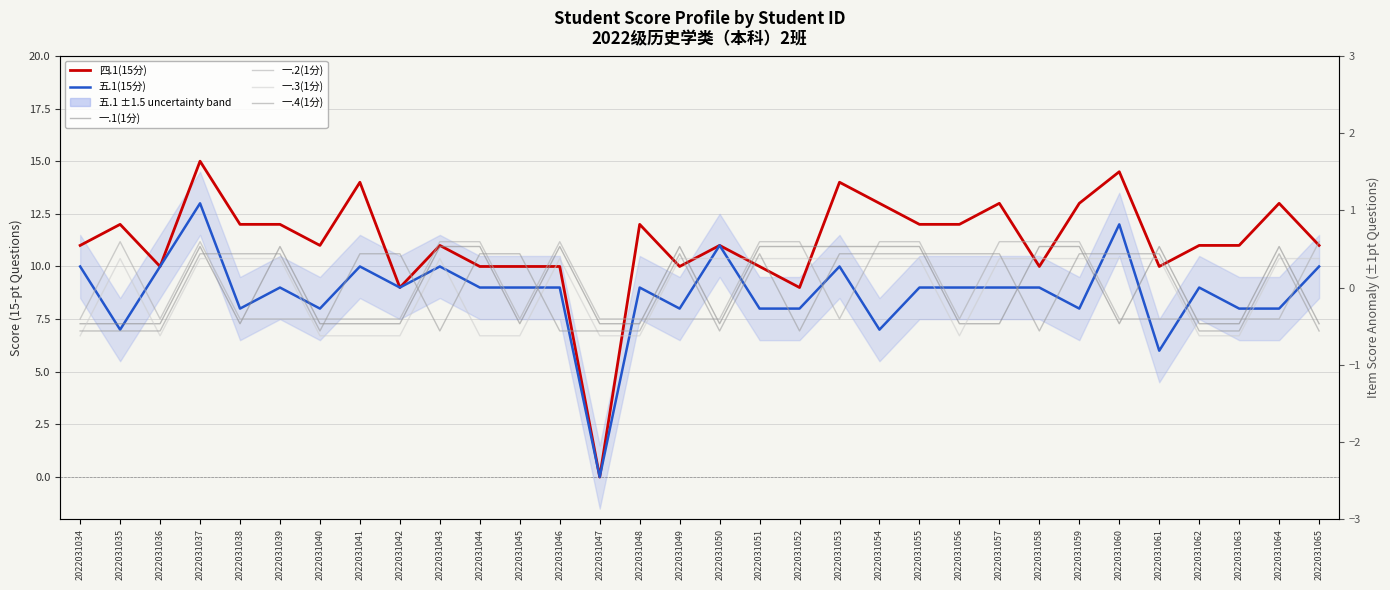

Between 2022031059 and 2022031064, which series saw the biggest shift?

一.2(1分)